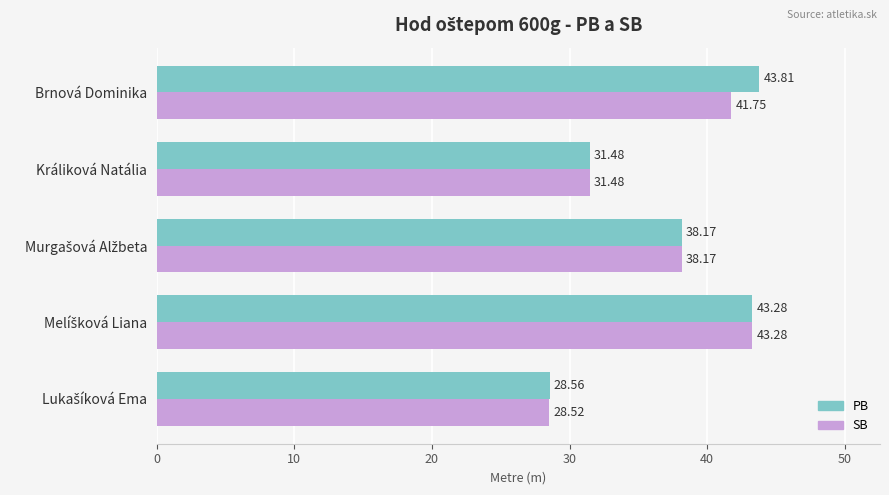

Rank the series by their average value, from highest to lowest.

PB, SB